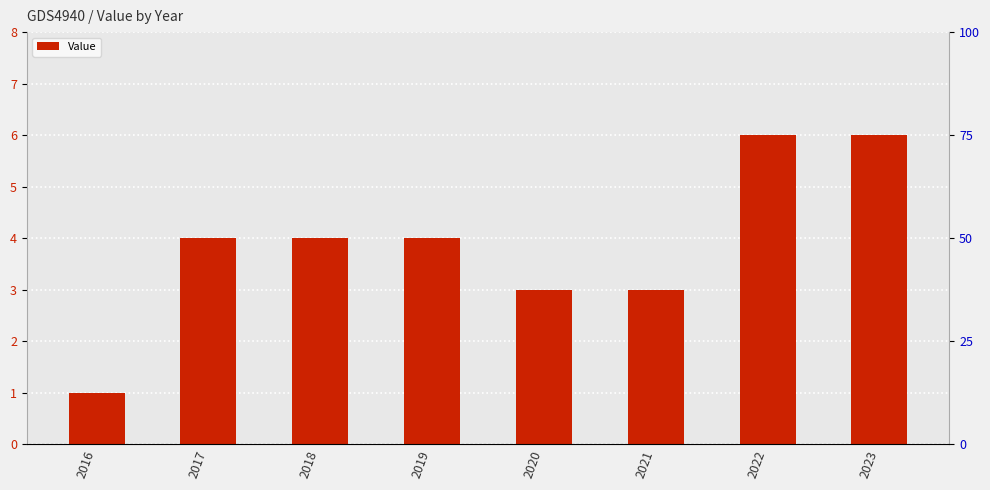

What is the difference between the maximum and minimum values?

5